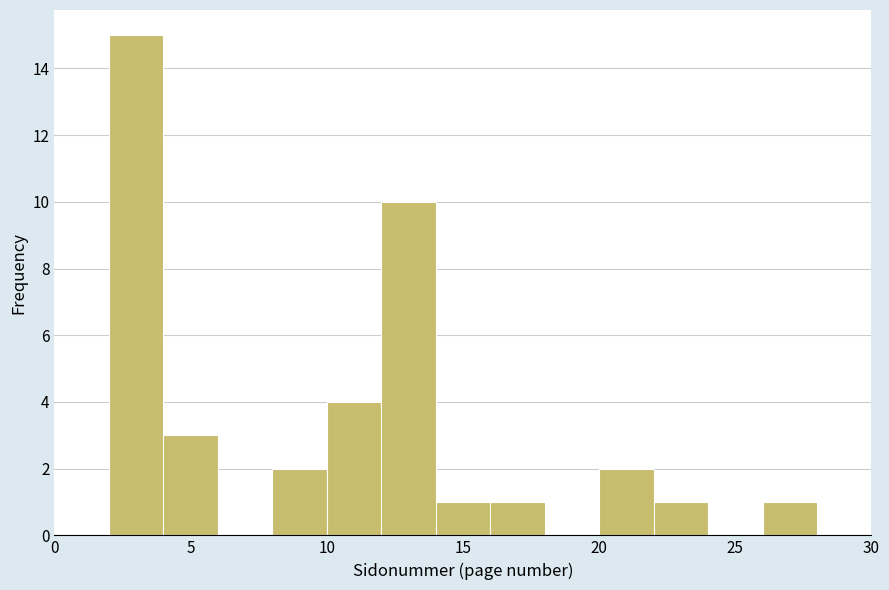

Over which range of the x-axis is the bar tallest?

2 to 4